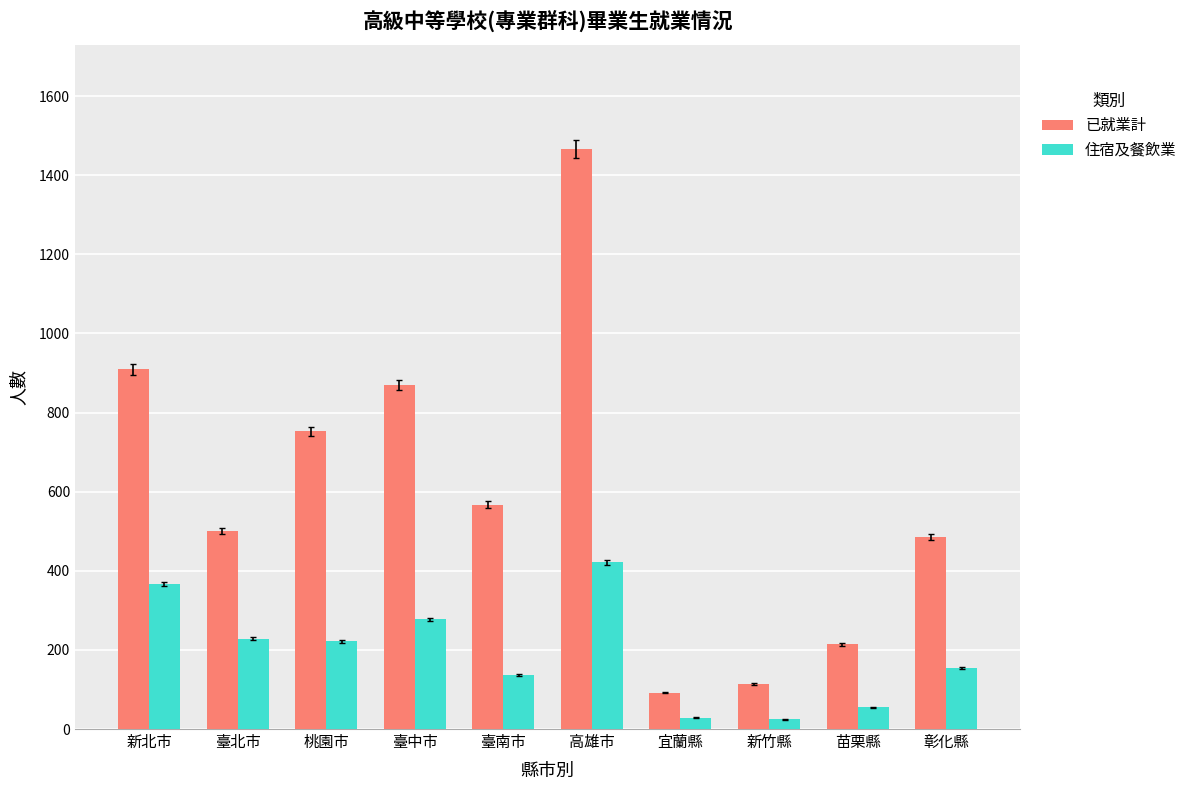

What is the difference between the second highest and minimum values in the 住宿及餐飲業 series?

342